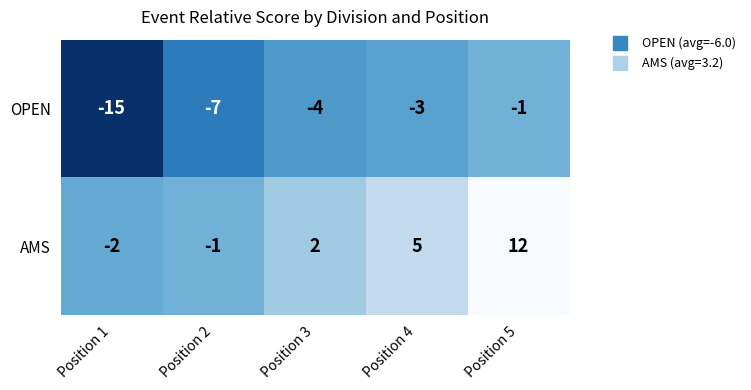

Rank the series by their average value, from lowest to highest.

OPEN, AMS